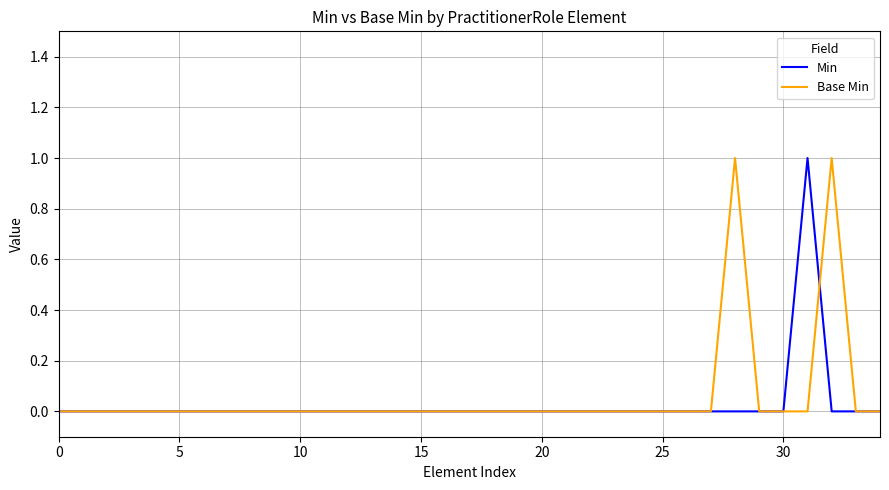

Is this an area chart (filled region under the line)?

No